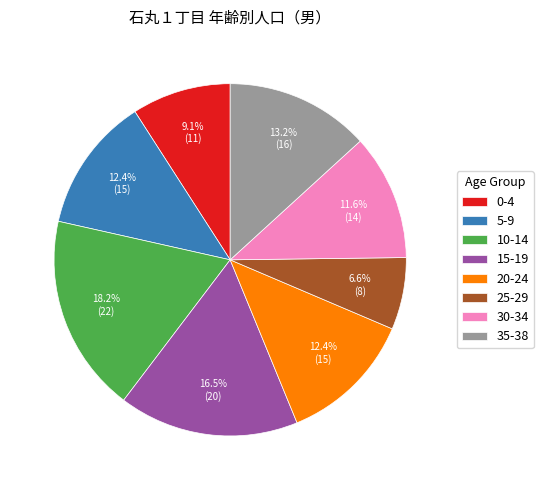

How many slices are in this pie chart?

8